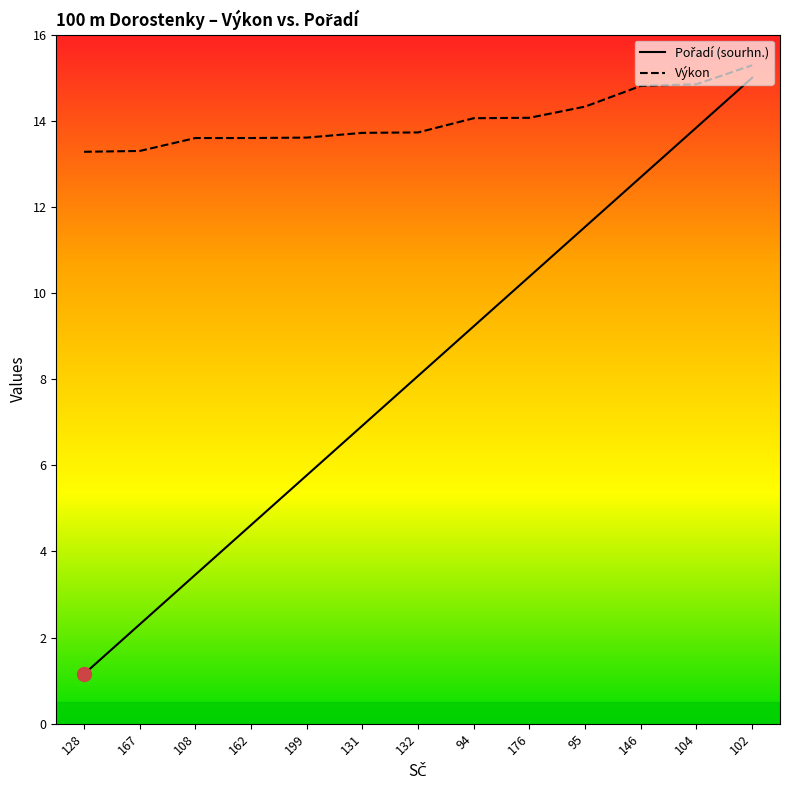

What is the smallest value displayed?

1.2